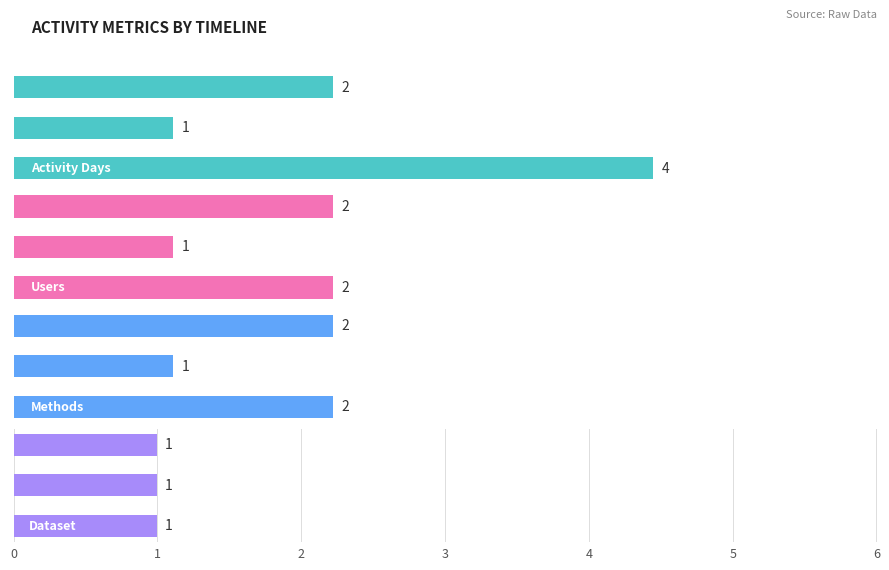

What is the highest value of the Activity Days series?

4.0